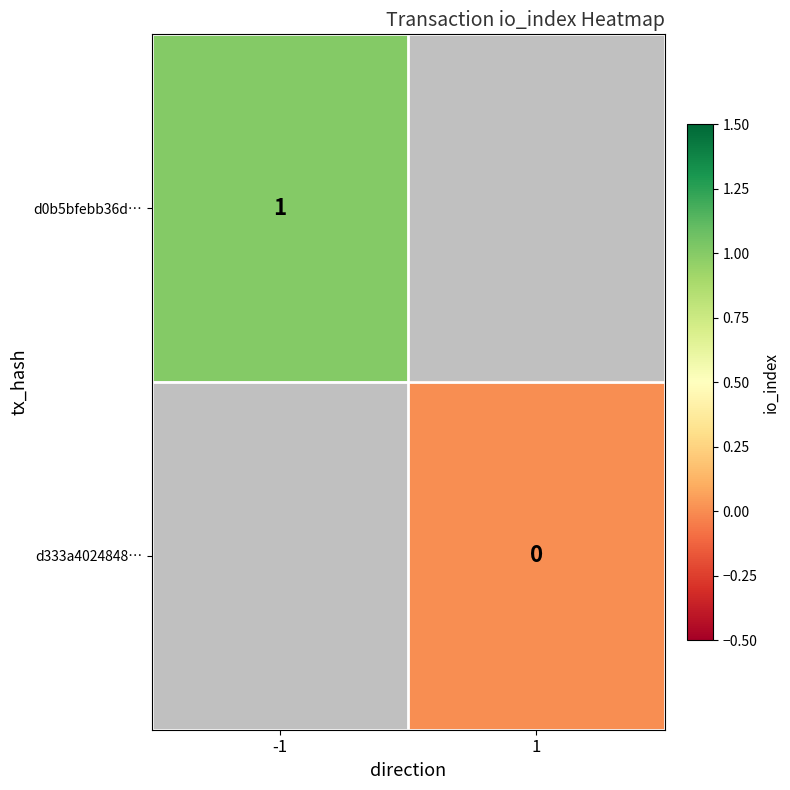

Between 1 and -1, which is larger?

-1